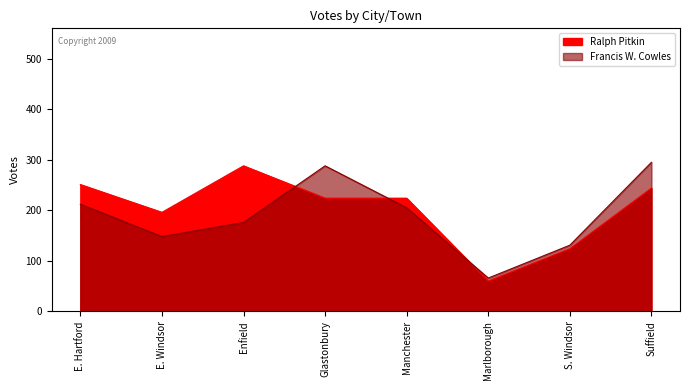

Reading right to left, what are all the values shown in this chart?

Ralph Pitkin: 244	124	60	224	224	288	196	251
Francis W. Cowles: 295	131	66	205	288	176	148	212